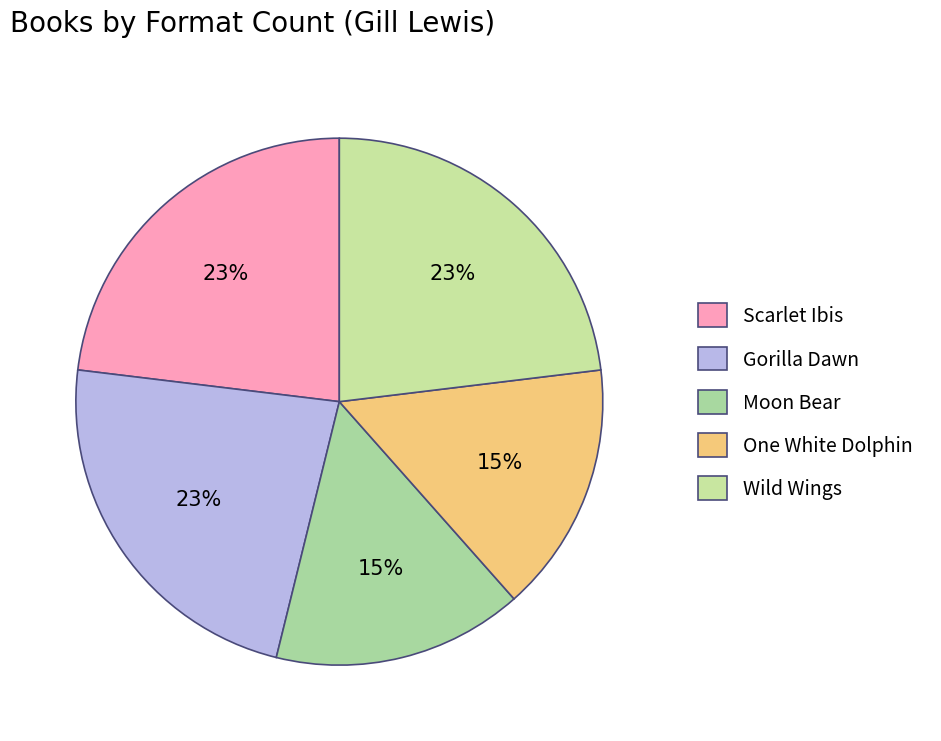

How many segments does this pie chart have?

5